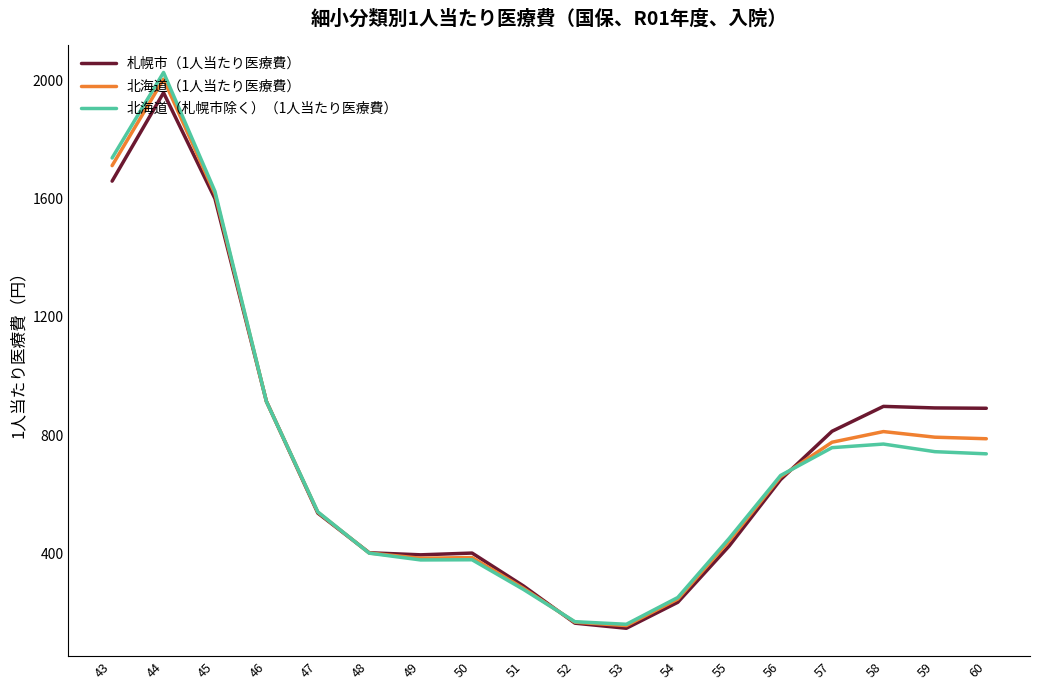

What is the lowest value of the 札幌市（1人当たり医療費） series?

146.7